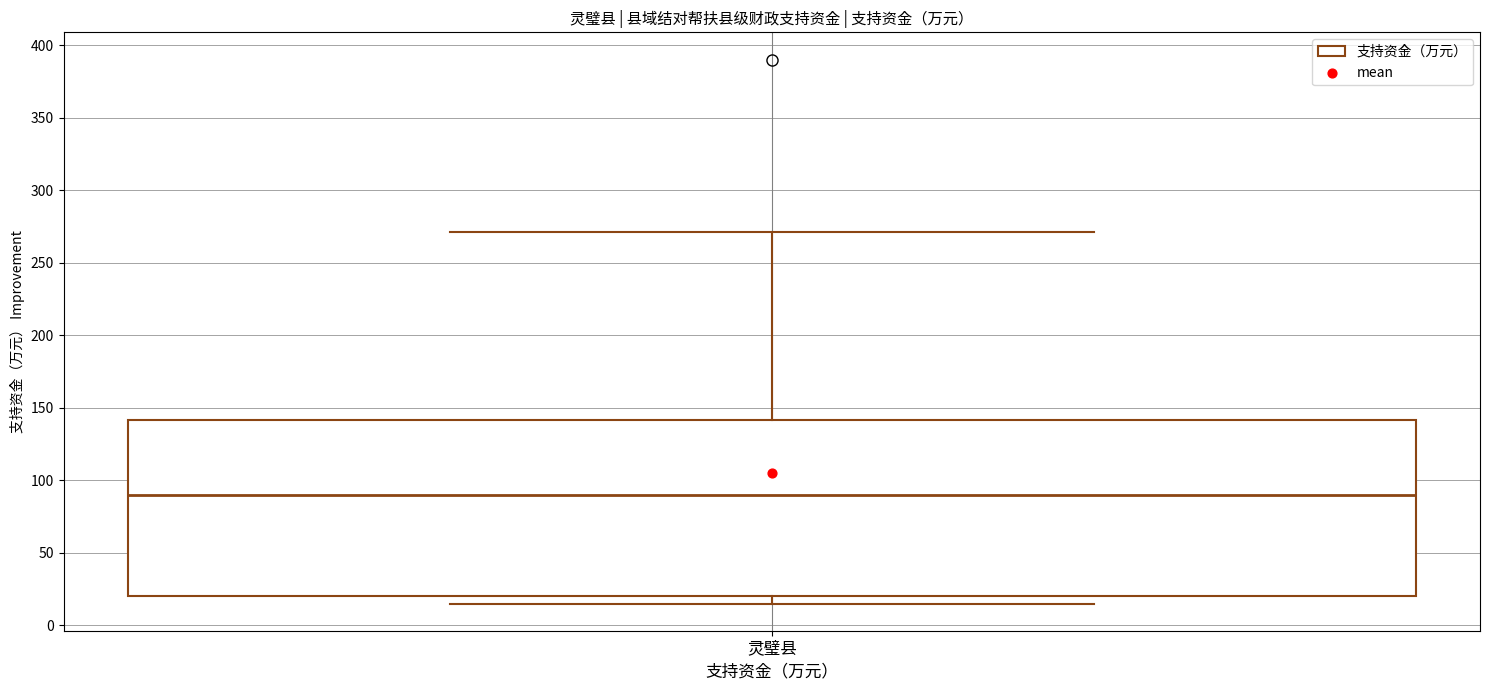

Read this box plot against the y-axis: the position of the median line, the range covered by the box, and the ends of both whiskers. The values are not printed on the chart, so give them approximately, as read against the axis.

median 90, box 20 to 140, whiskers 15 to 270